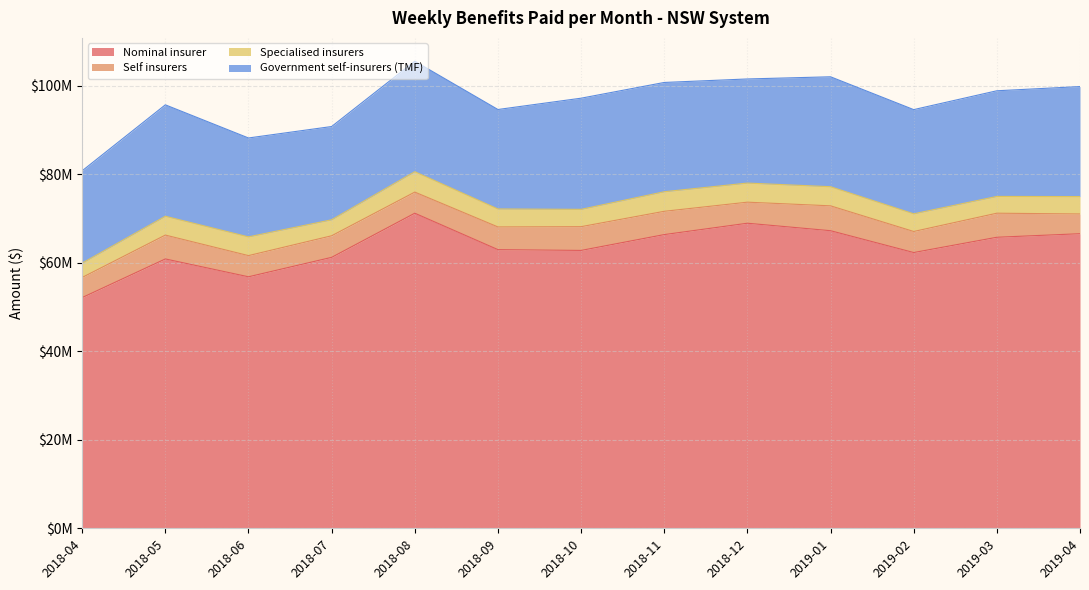

Reading right to left, what are all the values shown in this chart?

Nominal insurer: 2019-04=66600012.6	2019-03=65796566.1	2019-02=62342699.1	2019-01=67279619.2	2018-12=68967996.3	2018-11=66400454.0	2018-10=62820402.7	2018-09=63000830.8	2018-08=71236012.2	2018-07=61254220.6	2018-06=56860317.4	2018-05=60894990.9	2018-04=52164475.9
Self insurers: 2019-04=4462297.7	2019-03=5438424.0	2019-02=4757476.7	2019-01=5623072.4	2018-12=4760138.5	2018-11=5264424.5	2018-10=5370892.2	2018-09=5128603.5	2018-08=4772979.2	2018-07=4877431.6	2018-06=4787482.7	2018-05=5396766.7	2018-04=4549446.4
Specialised insurers: 2019-04=3930344.4	2019-03=3794392.8	2019-02=3999208.9	2019-01=4322693.3	2018-12=4317837.9	2018-11=4425297.5	2018-10=3915236.6	2018-09=4065217.2	2018-08=4610422.5	2018-07=3616388.5	2018-06=4238345.5	2018-05=4257202.5	2018-04=3239872.9
Government self-insurers (TMF): 2019-04=24870084.9	2019-03=23884716.1	2019-02=23552895.0	2019-01=24850078.4	2018-12=23538214.4	2018-11=24704280.0	2018-10=25129776.5	2018-09=22485696.1	2018-08=24971216.4	2018-07=21083148.6	2018-06=22356440.6	2018-05=25187002.5	2018-04=20872045.1